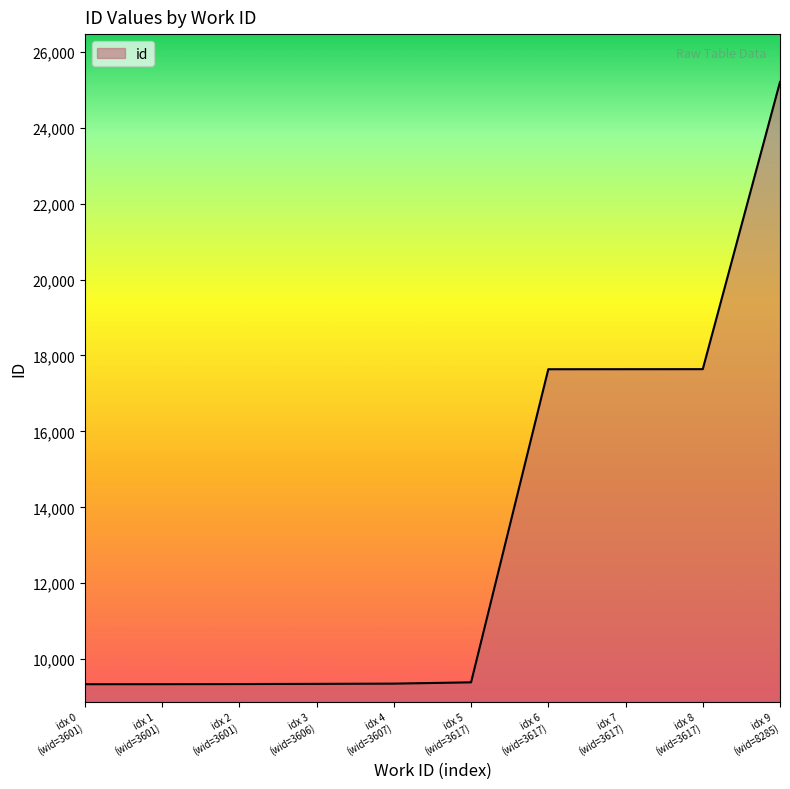

What is the maximum value shown in the chart?

25203